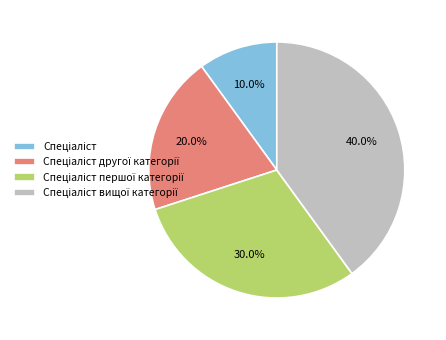

Does any single category account for the majority?

No